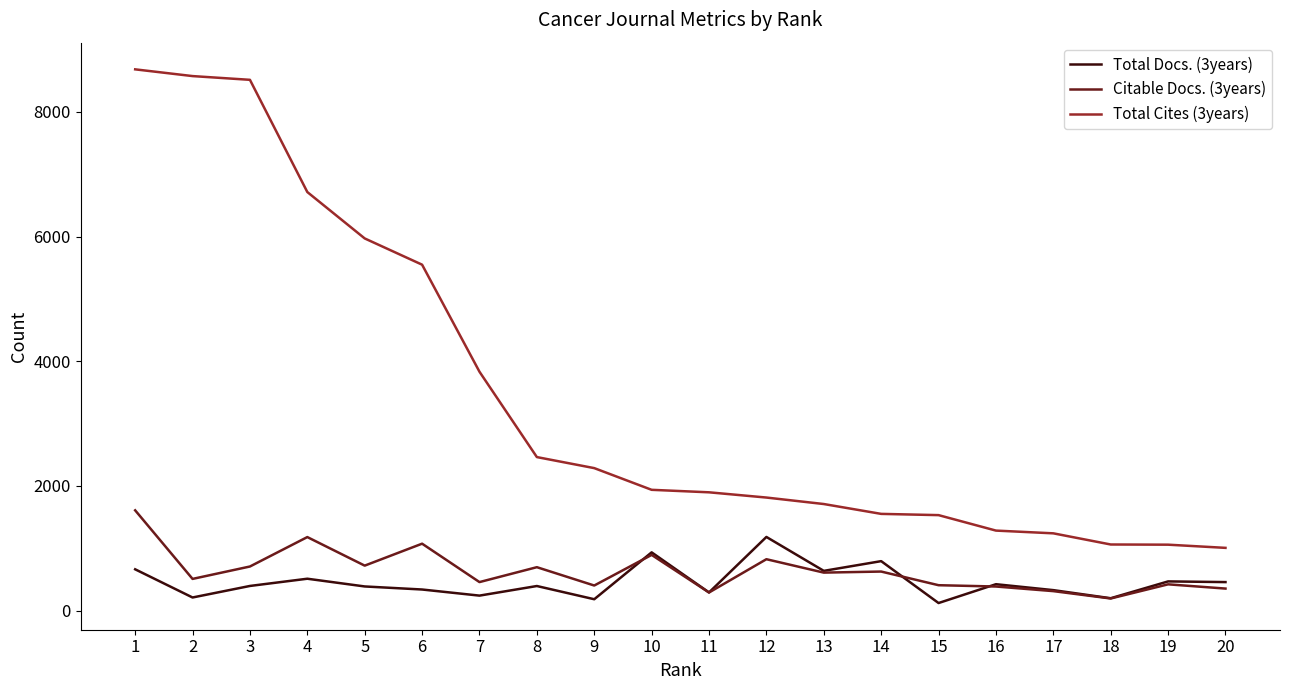

True or false: Total Docs. (3years) and Total Cites (3years) cross at least once.

False